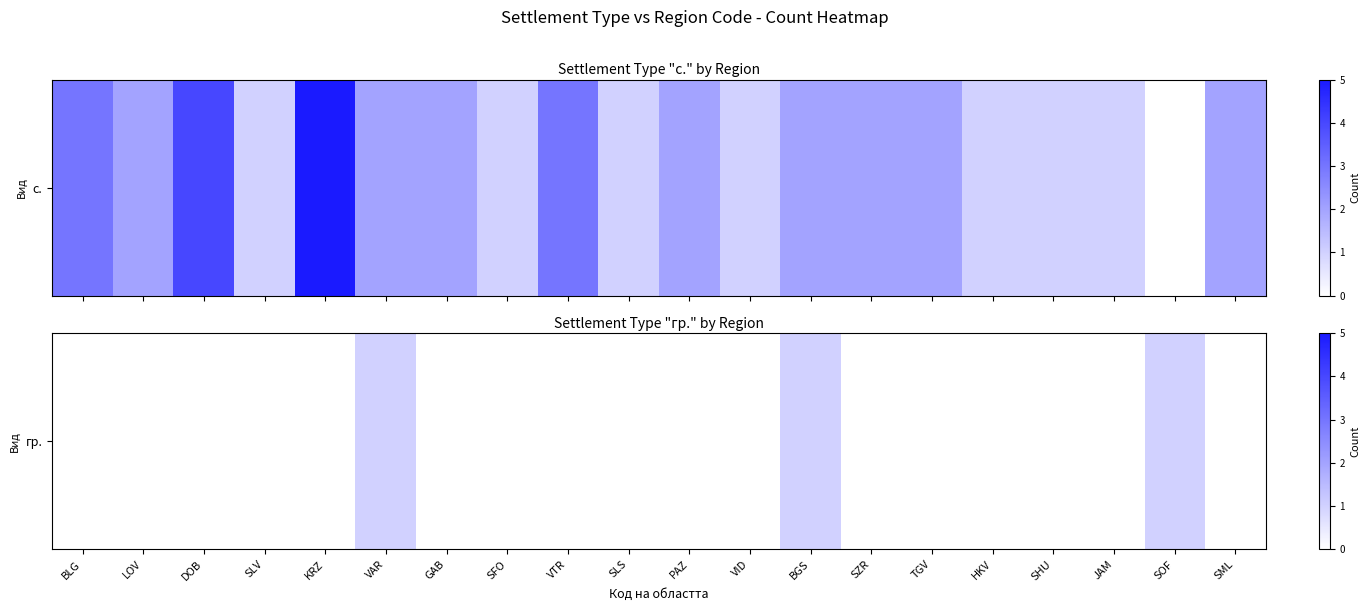

Is it true that the value at SFO is 1?

False